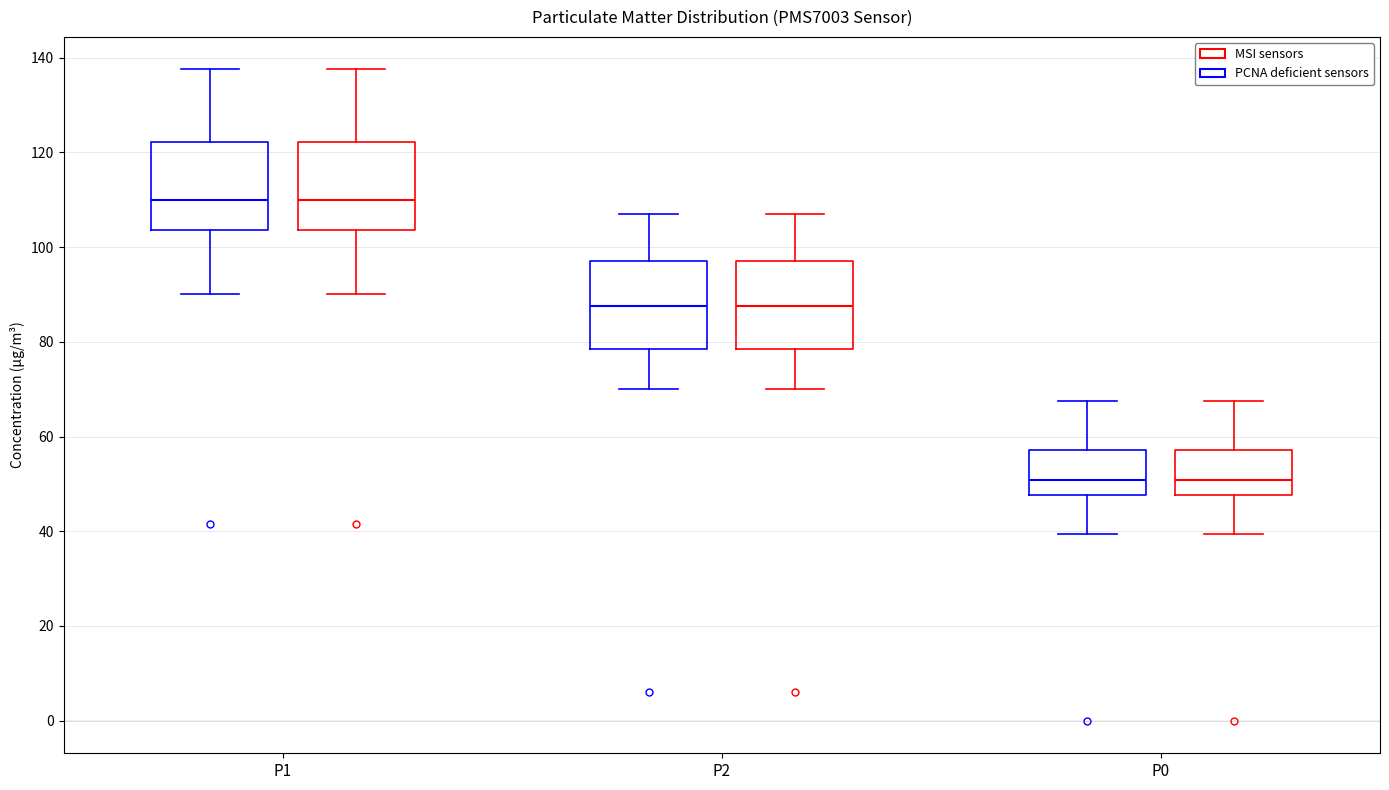

Reading left to right, transcribe this box plot: for each box, give where its median line is, the range the box spans, and where its two whiskers end, as read against the y-axis. The values are not printed on the chart, so give them approximately, as read against the axis.

P1 (PCNA deficient sensors): median 110, box 104 to 122, whiskers 90 to 138
P1 (MSI sensors): median 110, box 104 to 122, whiskers 90 to 138
P2 (PCNA deficient sensors): median 88, box 78 to 98, whiskers 70 to 108
P2 (MSI sensors): median 88, box 78 to 98, whiskers 70 to 108
P0 (PCNA deficient sensors): median 50, box 48 to 58, whiskers 40 to 68
P0 (MSI sensors): median 50, box 48 to 58, whiskers 40 to 68